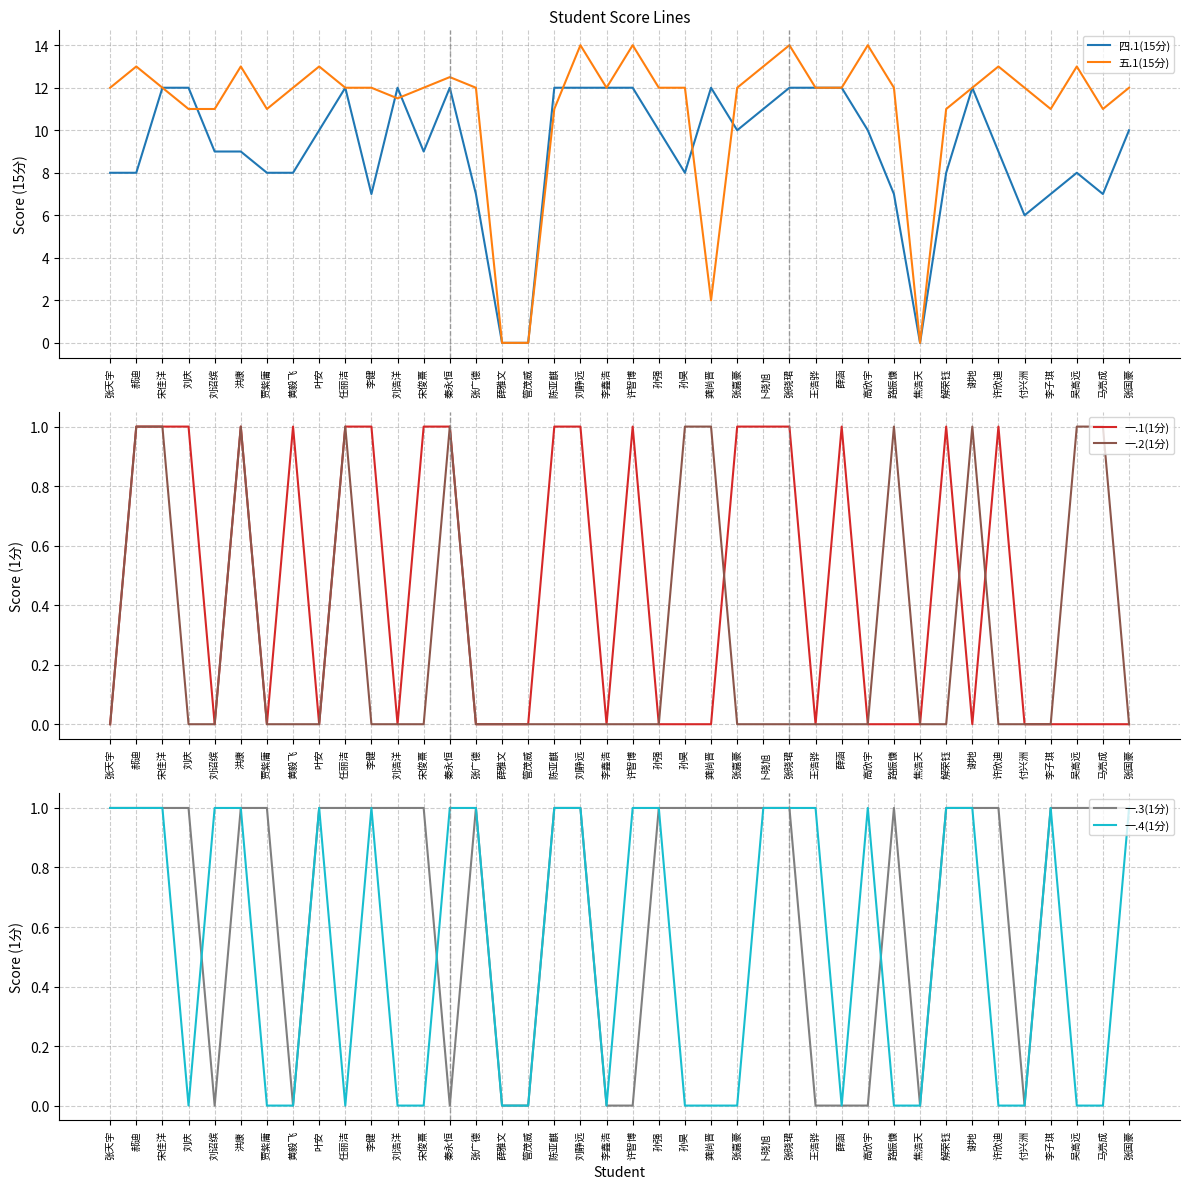

What are all the series names shown in the legend?

四.1(15分), 五.1(15分), 一.1(1分), 一.2(1分), 一.3(1分), 一.4(1分)